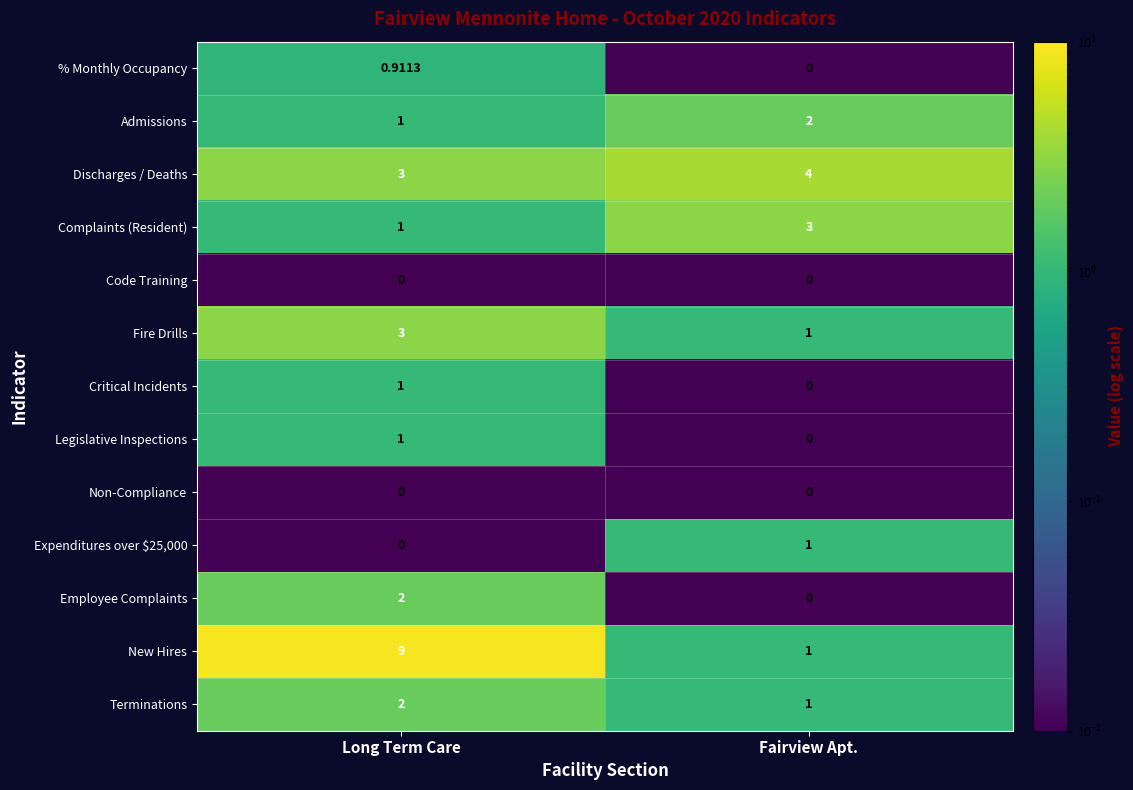

Which series has the largest range (max minus min)?

New Hires